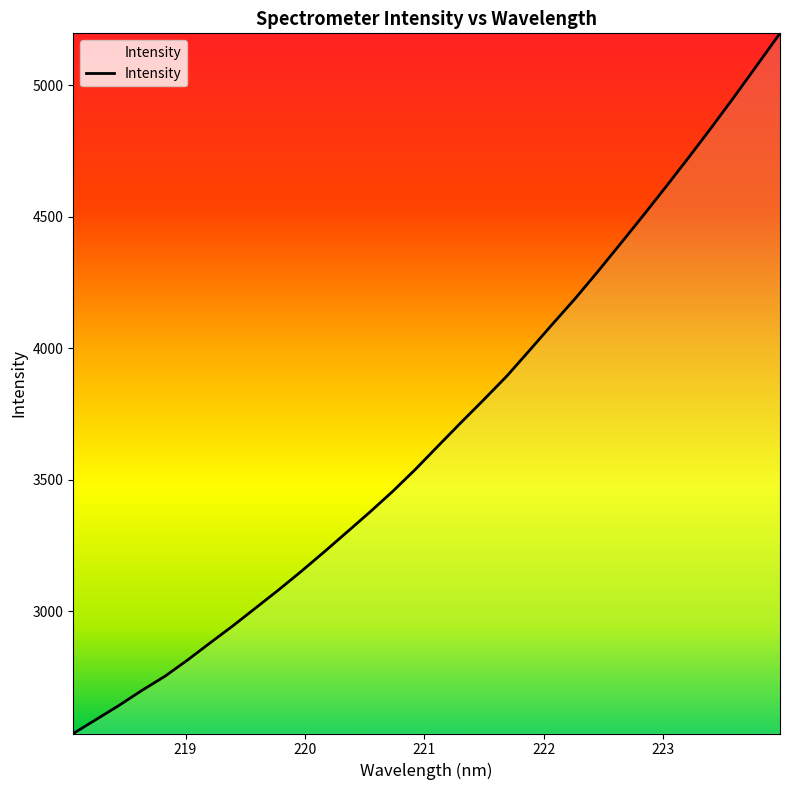

What is the difference between the maximum and minimum values?

2662.1